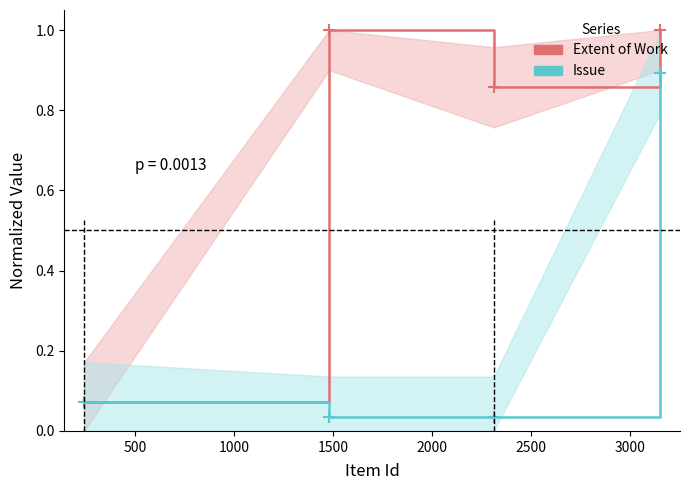

Is the value of Extent of Work at 0 greater than the value of Issue at 500?

Yes